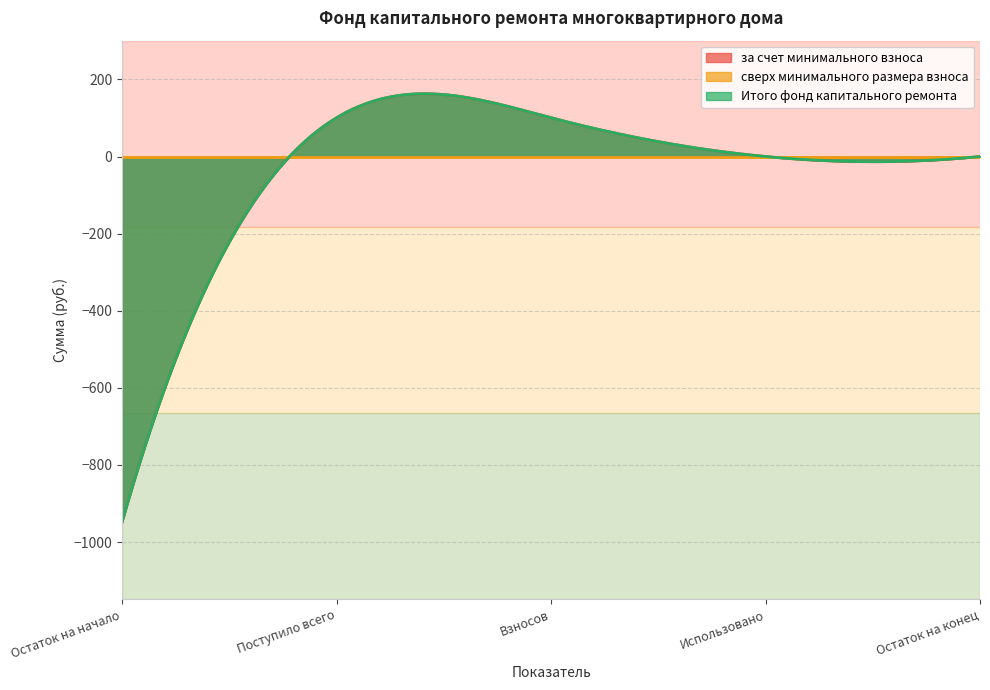

True or false: Итого фонд капитального ремонта and за счет минимального взноса cross at least once.

False